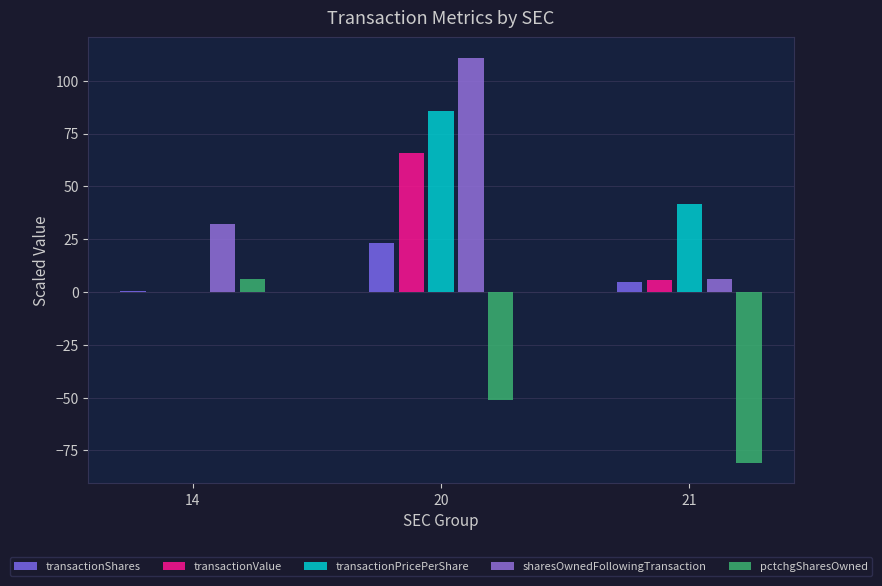

Which series changed the most between 20 and 21?

sharesOwnedFollowingTransaction